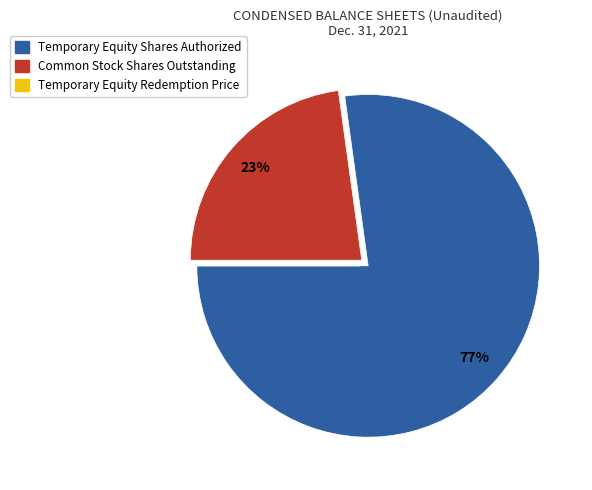

Between Temporary Equity Shares Authorized and Common Stock Shares Outstanding, which is larger?

Temporary Equity Shares Authorized